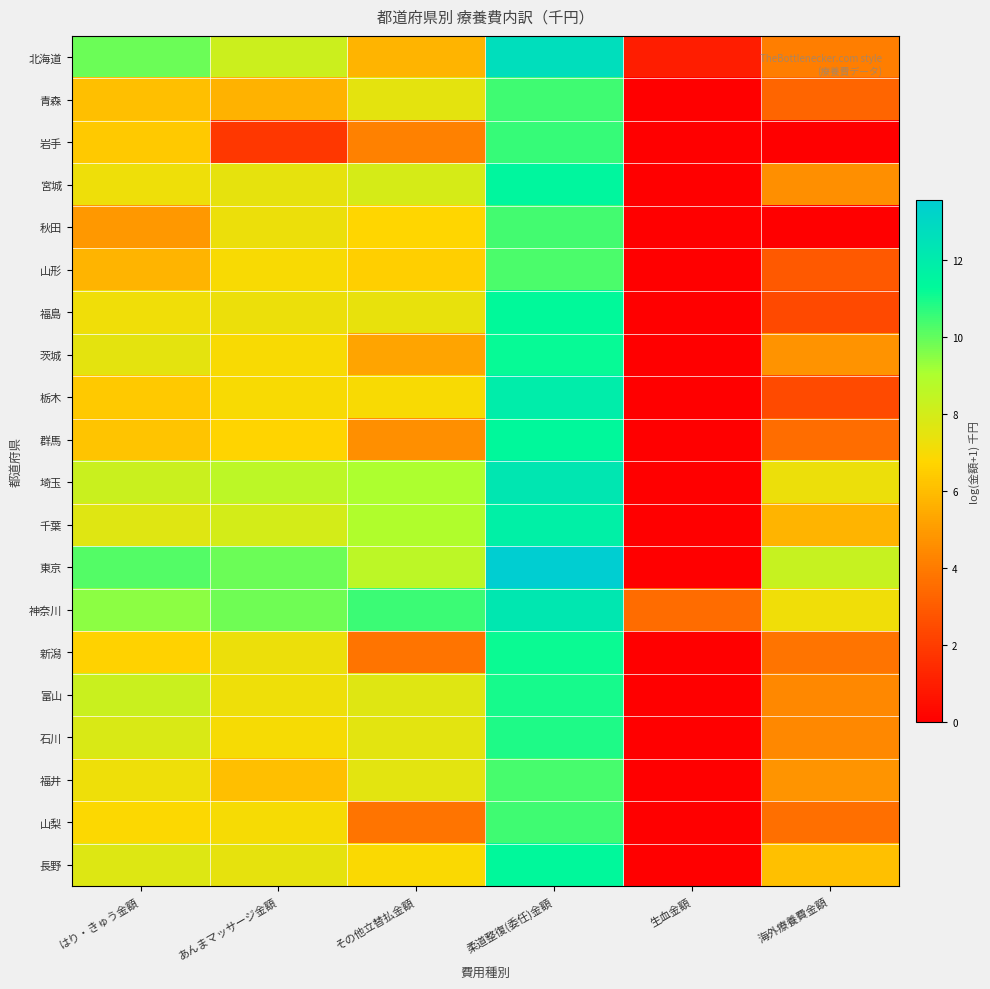

Rank the series by their maximum value, from highest to lowest.

東京, 北海道, 埼玉, 神奈川, 栃木, 千葉, 宮城, 群馬, 長野, 福島, 茨城, 新潟, 富山, 石川, 岩手, 山梨, 青森, 秋田, 福井, 山形